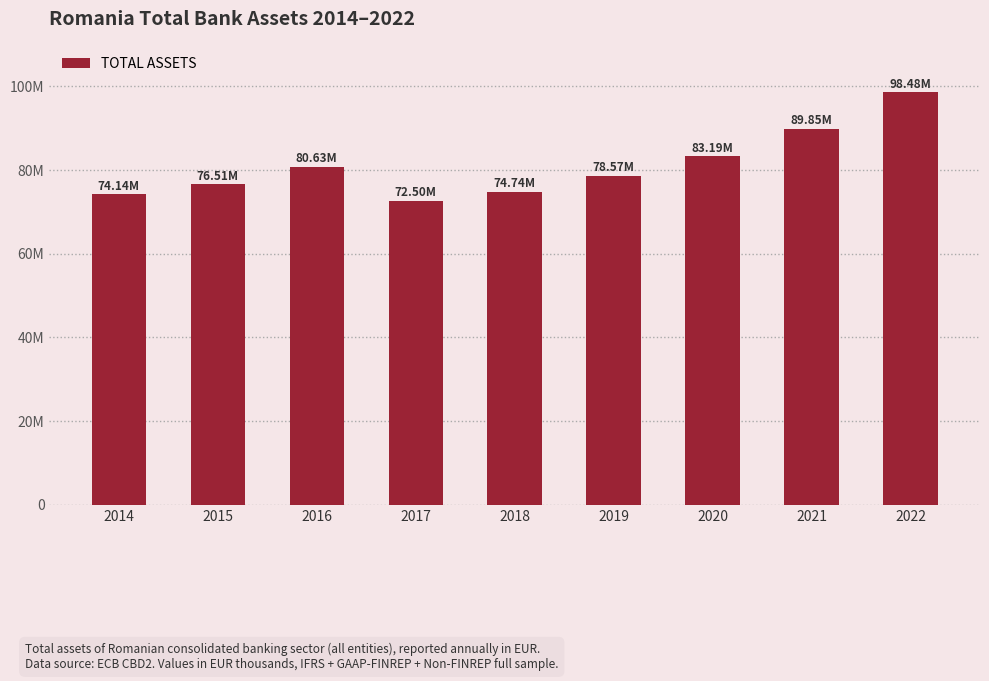

What is the smallest value displayed?

72498478